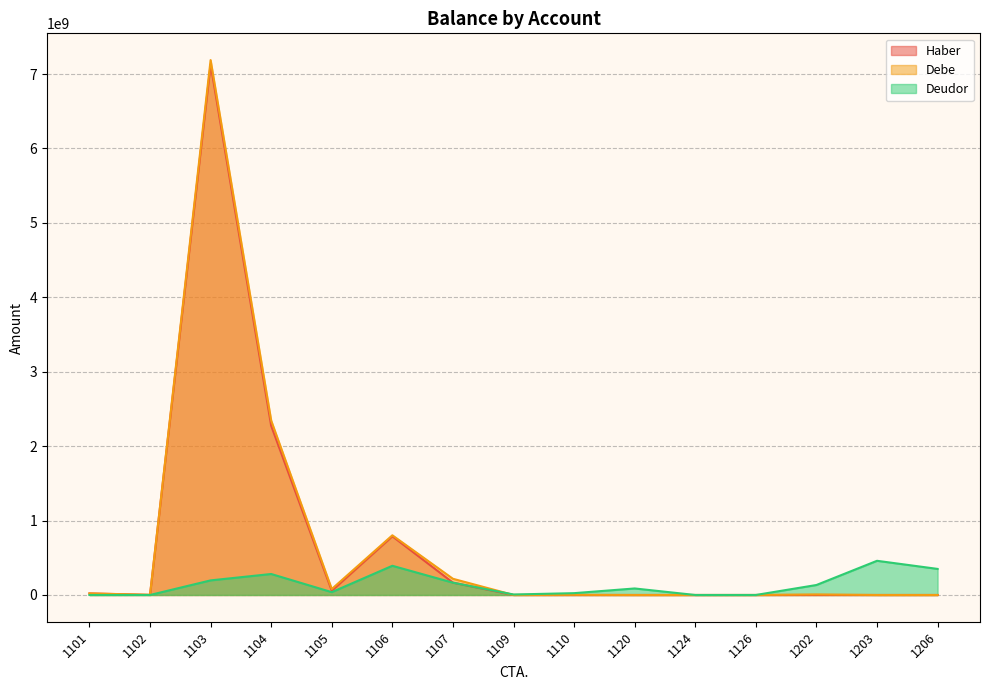

Reading left to right, list all the values displayed in this chart.

Haber: 21022403.1	1126760.7	7129163160.5	2273206178.8	56850315.4	788934276.5	165942488.0	110246.9	7099.4	51301.3	0.0	0.0	109324.3	0.0	0.0
Debe: 21022403.1	2246000.0	7187608910.2	2343932088.2	79864631.3	802179785.4	217717923.2	112636.1	2156126.9	1000.0	0.0	0.0	7440060.3	0.0	0.0
Deudor: 0.0	71760.6	196192734.4	282030782.6	38087734.5	392427223.3	165417685.1	6677636.8	24565969.9	87676773.9	3000.0	135829.0	134141341.8	459365931.6	350389088.2